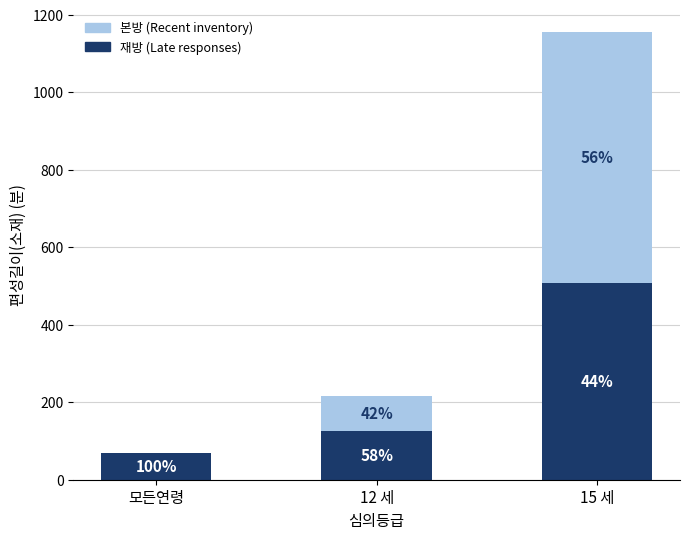

True or false: 본방 (Recent inventory) has a value of -348 at 모든연령.

False